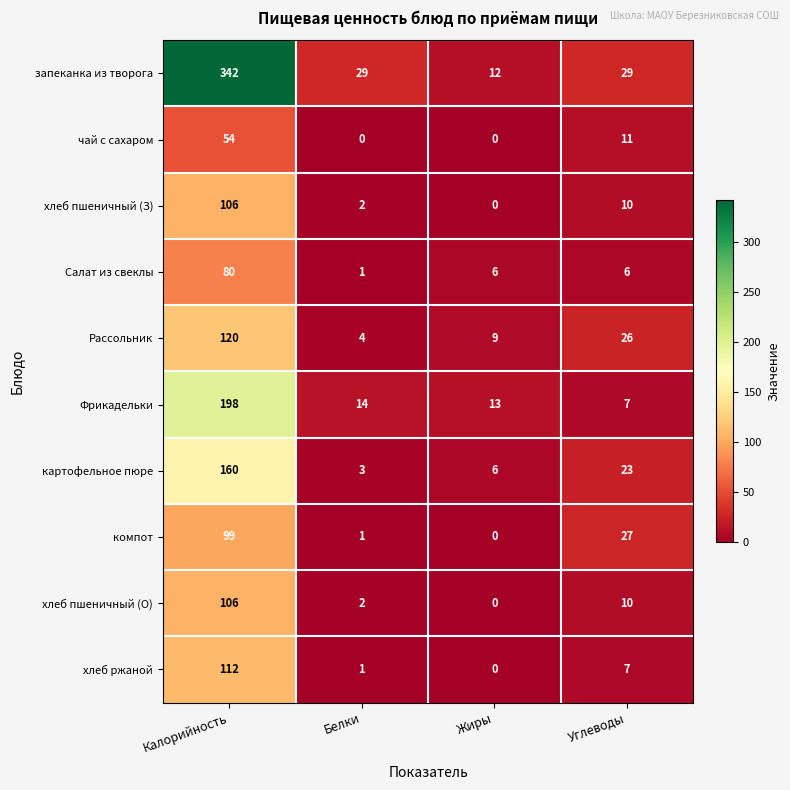

The Фрикадельки series shows 198 at Калорийность. True or false?

True